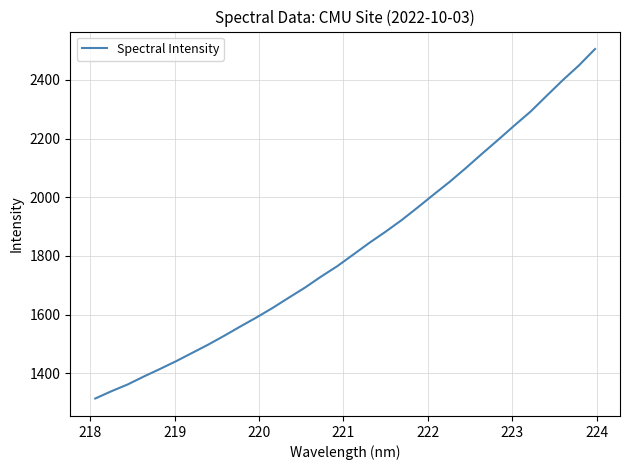

What is the smallest value displayed?

1314.1